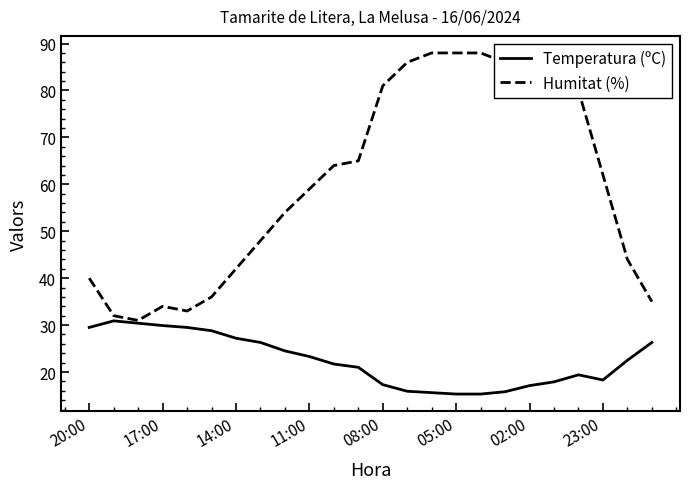

What is the maximum value for Humitat (%)?

88.0